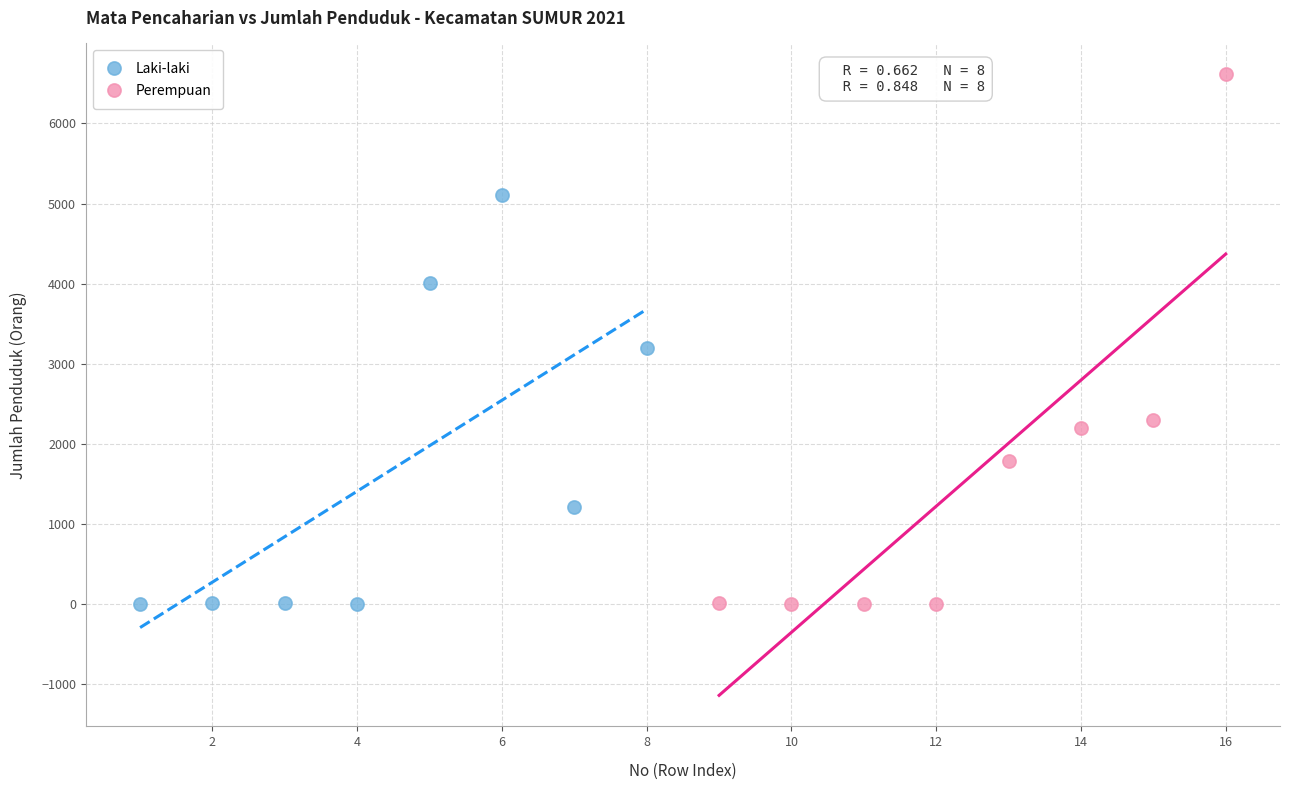

Which series has the largest Y range (max minus min)?

Perempuan